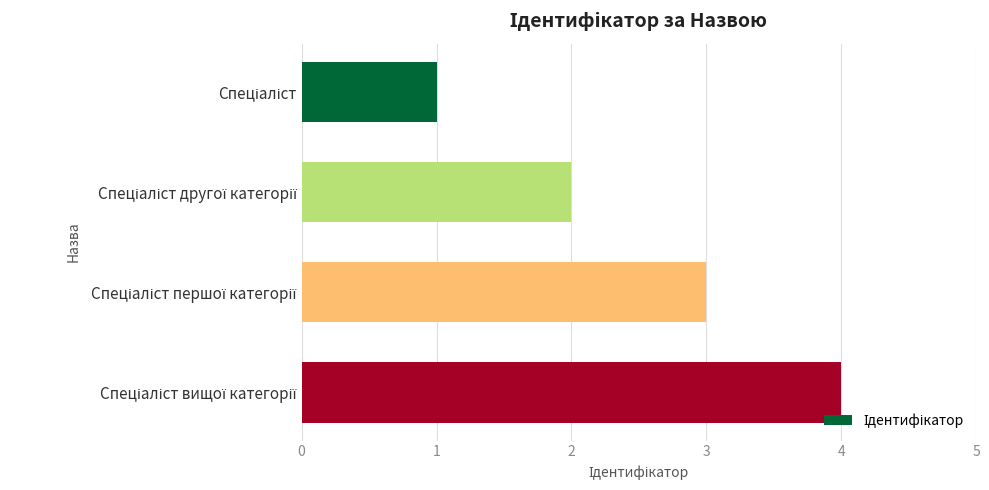

Are the bars grouped side by side (vs. stacked)?

No